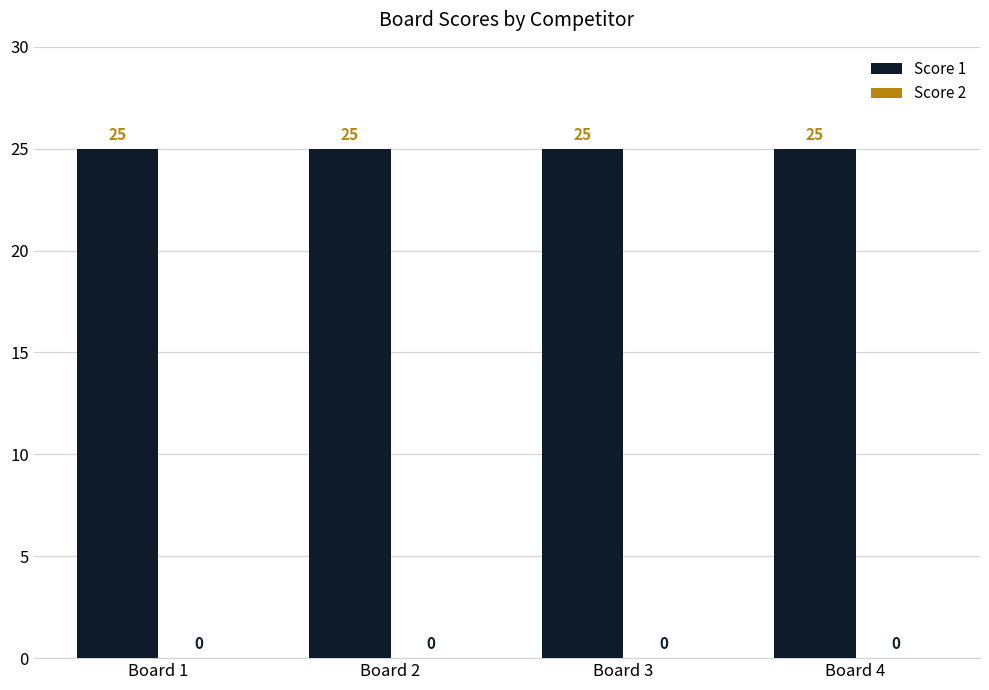

Reading left to right, what are all the values shown in this chart?

Score 1: Board 1=25	Board 2=25	Board 3=25	Board 4=25
Score 2: Board 1=0	Board 2=0	Board 3=0	Board 4=0